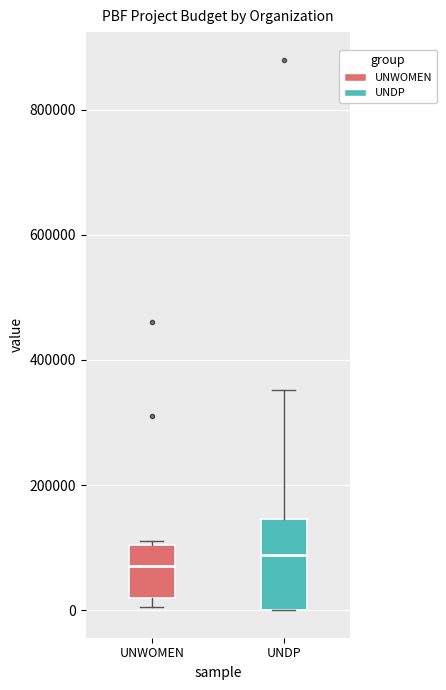

Reading left to right, read every box against the y-axis: the position of its median line, the range the box covers, and the ends of its whiskers. The values are not printed on the chart, so give them approximately, as read against the axis.

UNWOMEN: median 80000, box 20000 to 100000, whiskers 0 to 120000
UNDP: median 80000, box 0 to 140000, whiskers 0 to 360000